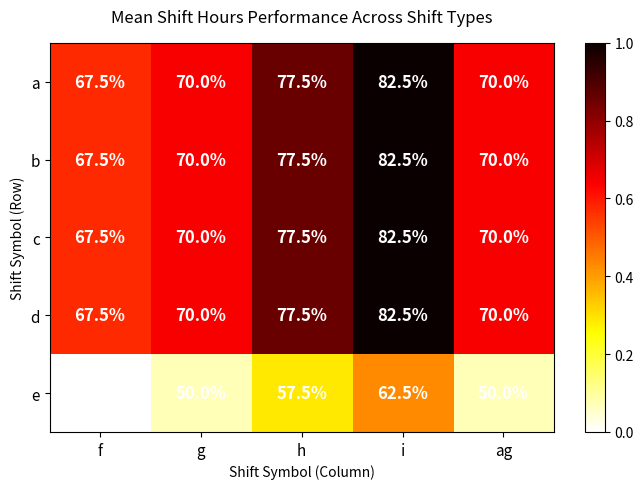

How many data points does each series have?

5